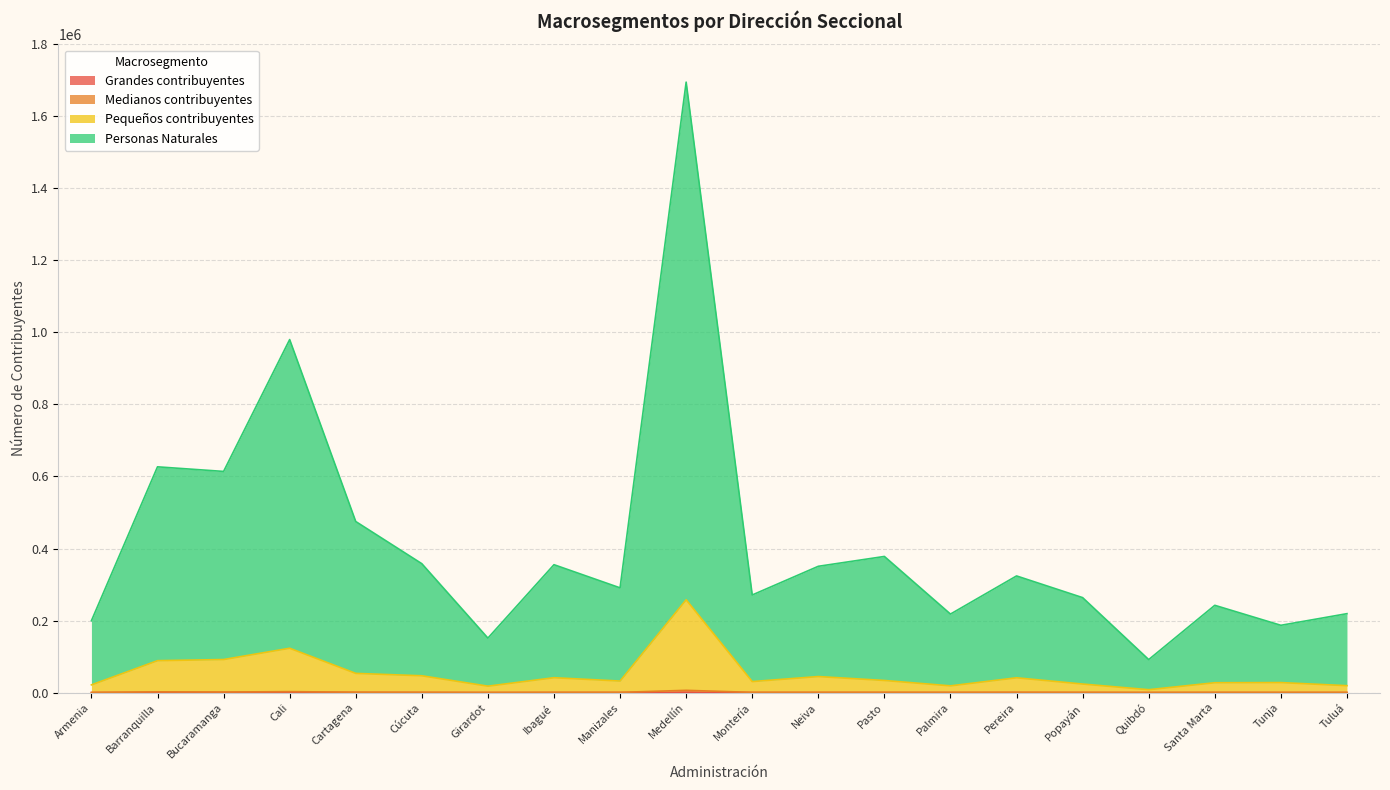

True or false: Medianos contribuyentes has a value of 194 at Quibdó.

False